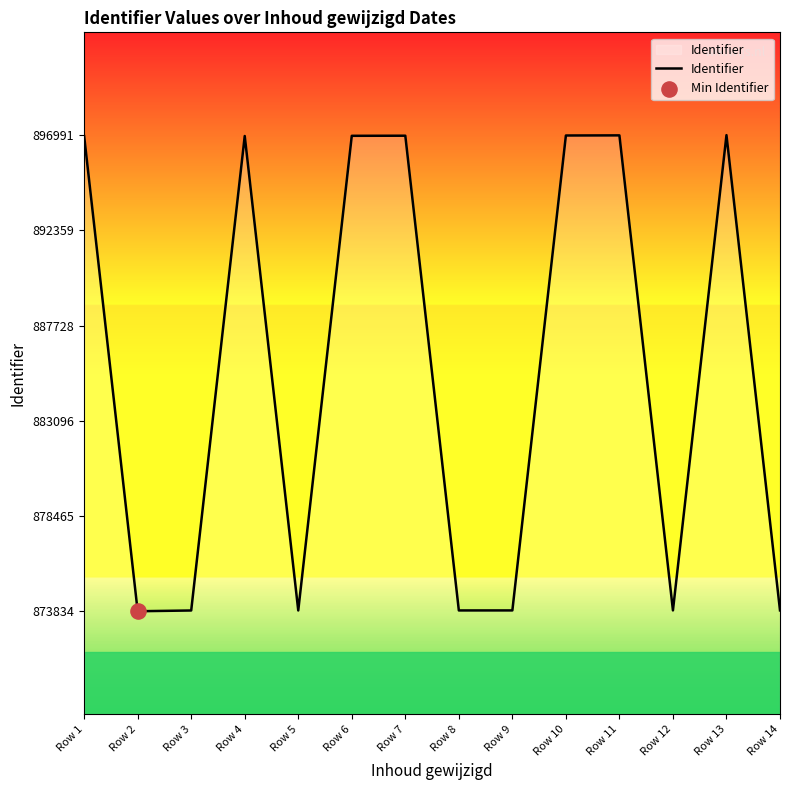

What is the change in value from Row 5 to Row 7?

+23091